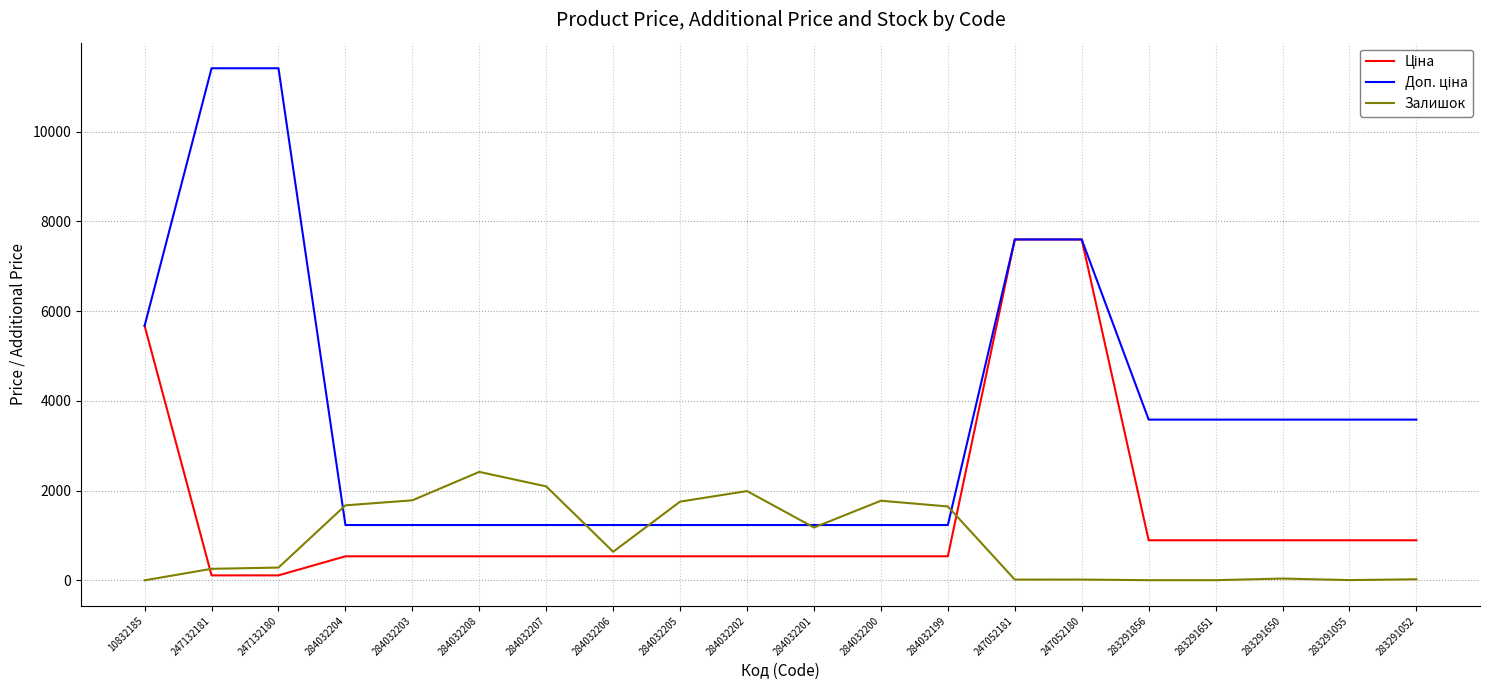

What is the total value across all series at 284032200?

3551.4